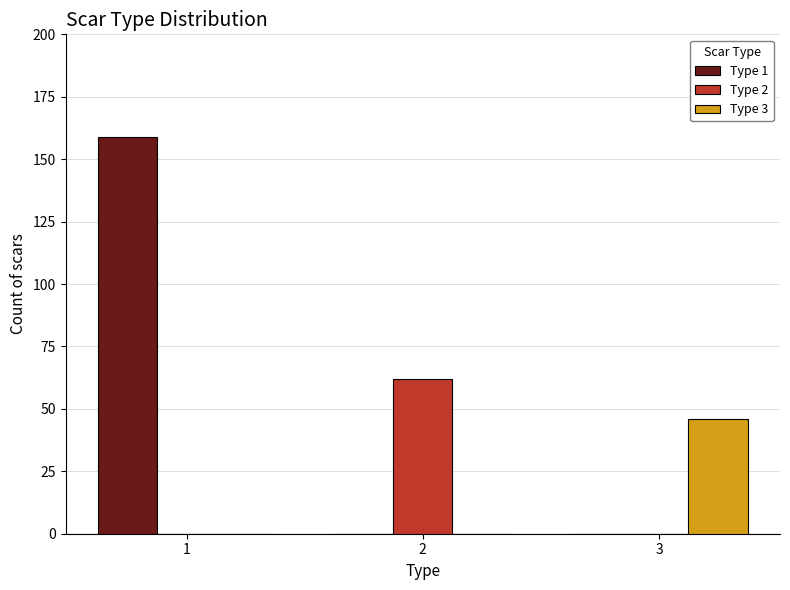

Which series changed the most between 1 and 2?

Type 1